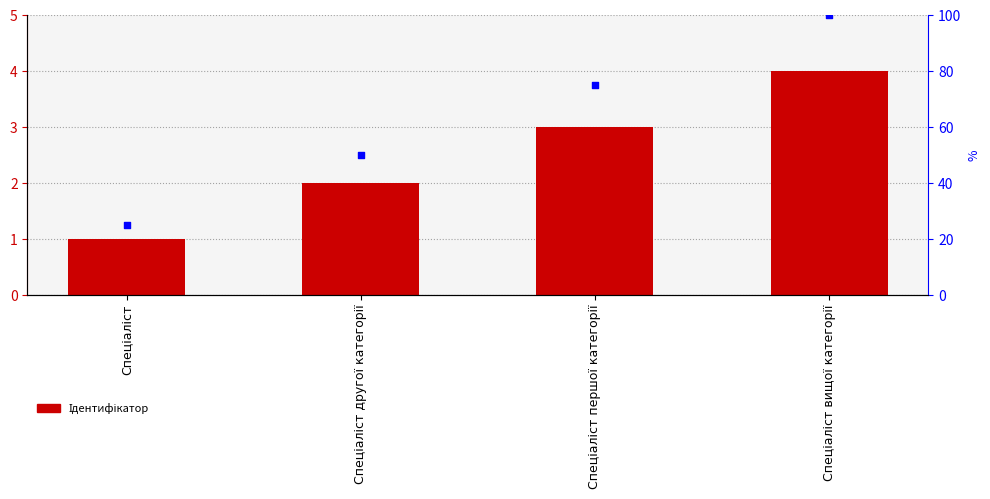

Which series has the largest total across all categories?

percentile rank within the sample